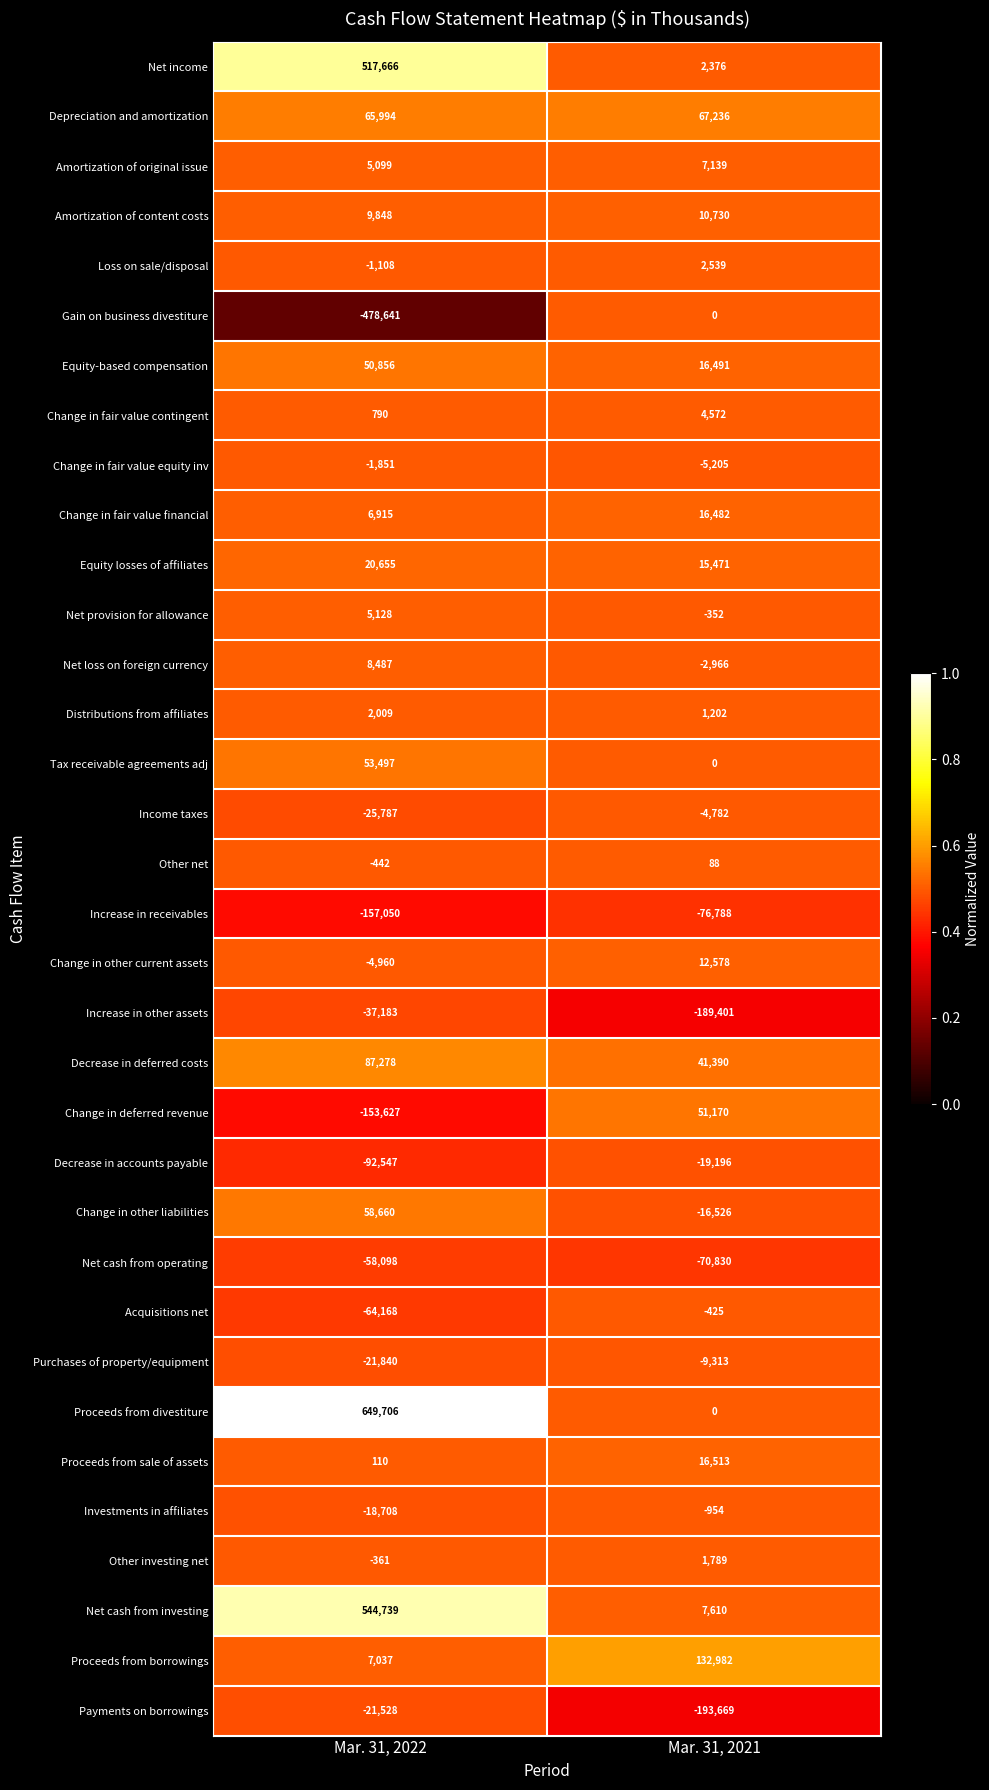

What is the spread (max minus min) of values at Mar. 31, 2021?

326651